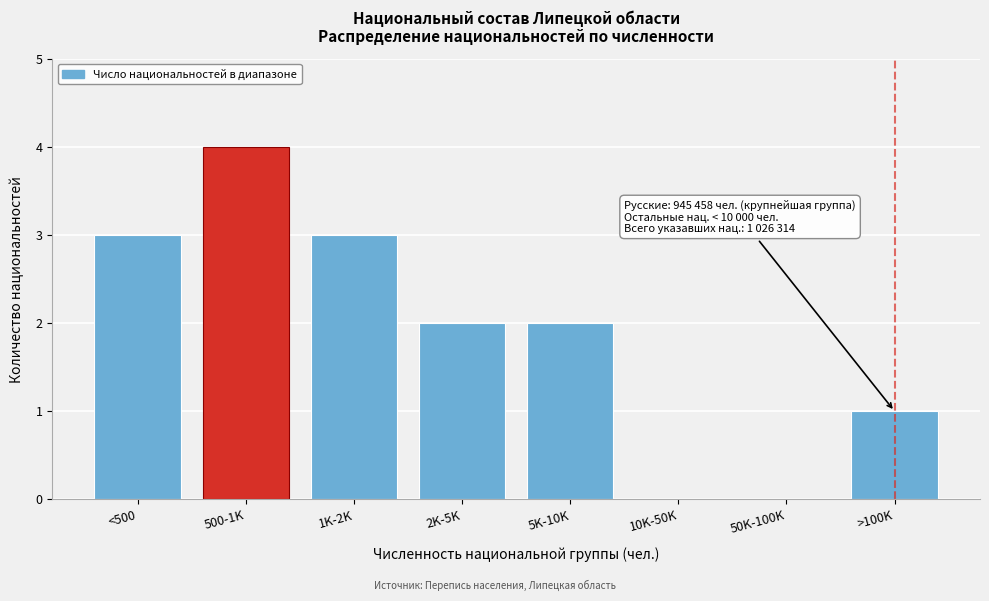

Reading left to right, transcribe all the data shown in this chart.

<500=3	500-1K=4	1K-2K=3	2K-5K=2	5K-10K=2	10K-50K=0	50K-100K=0	>100K=1